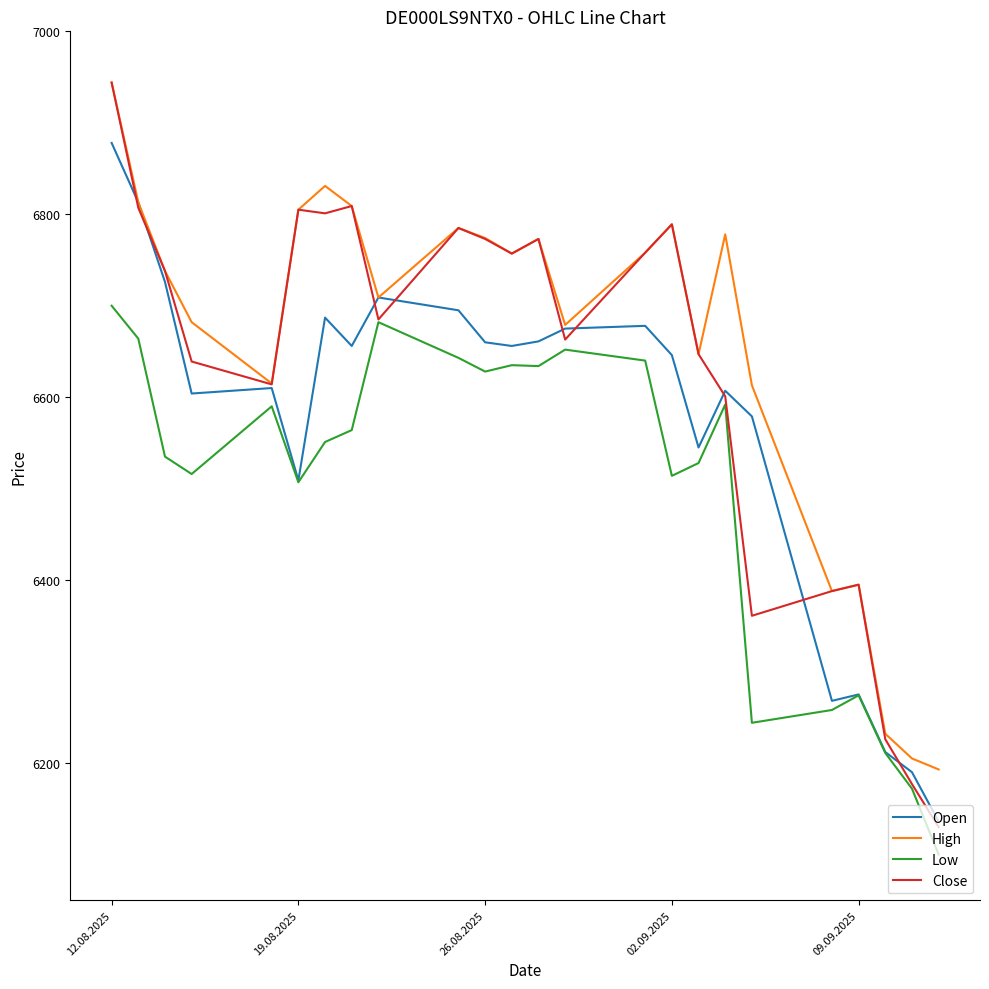

What is the average value of the Close series?

6628